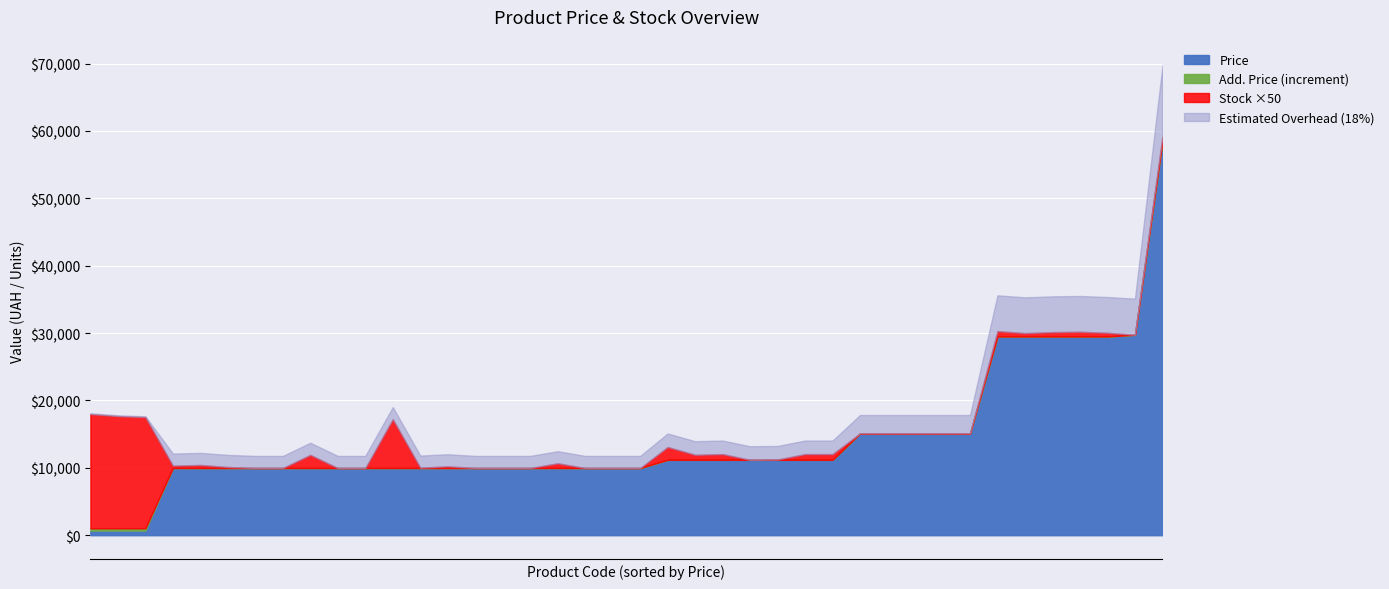

What position from the right is 285101916?

23